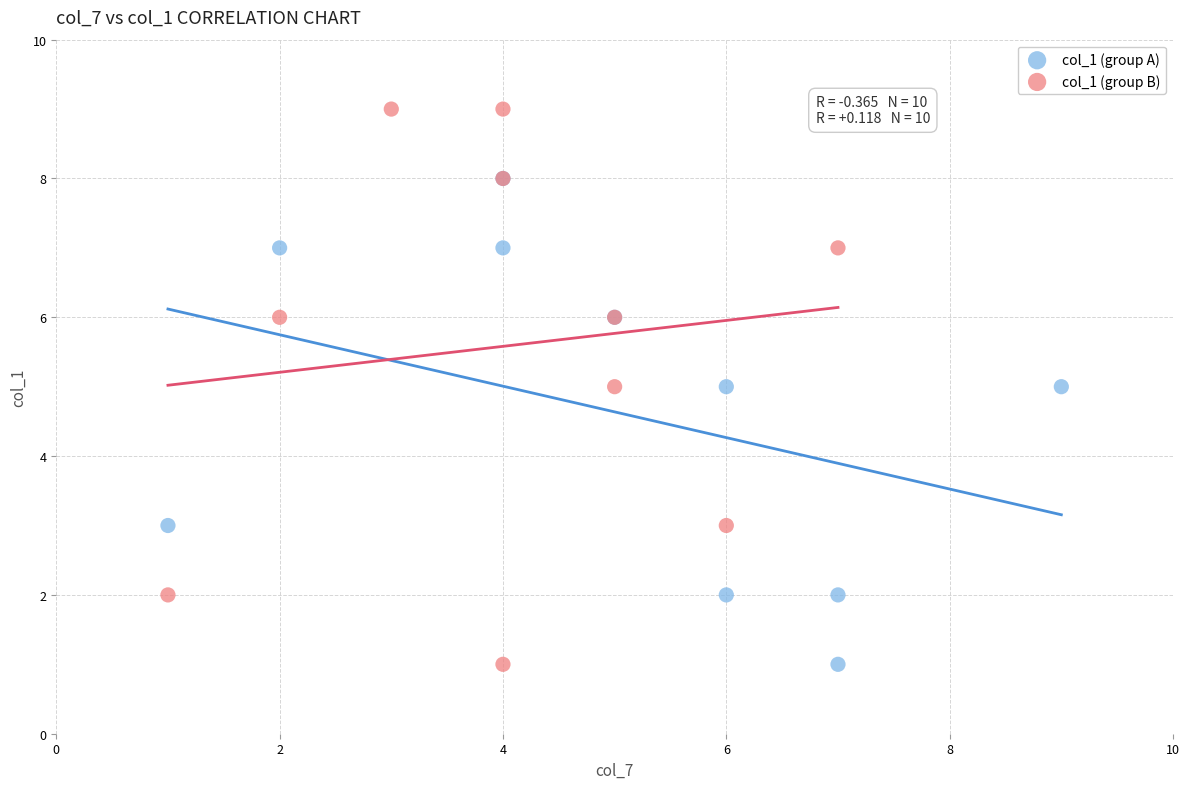

Which series contains the highest Y value?

col_1 (group B)